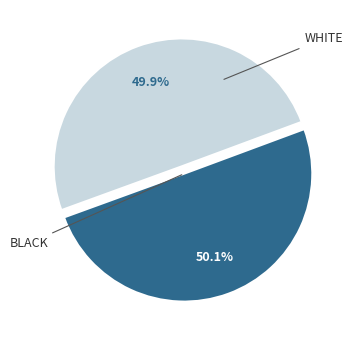

Does any single category account for the majority?

Yes